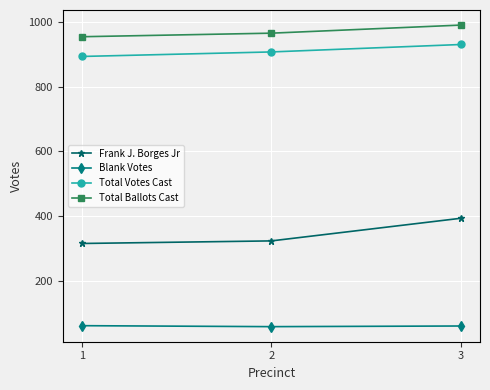

What is the maximum value shown in the chart?

990